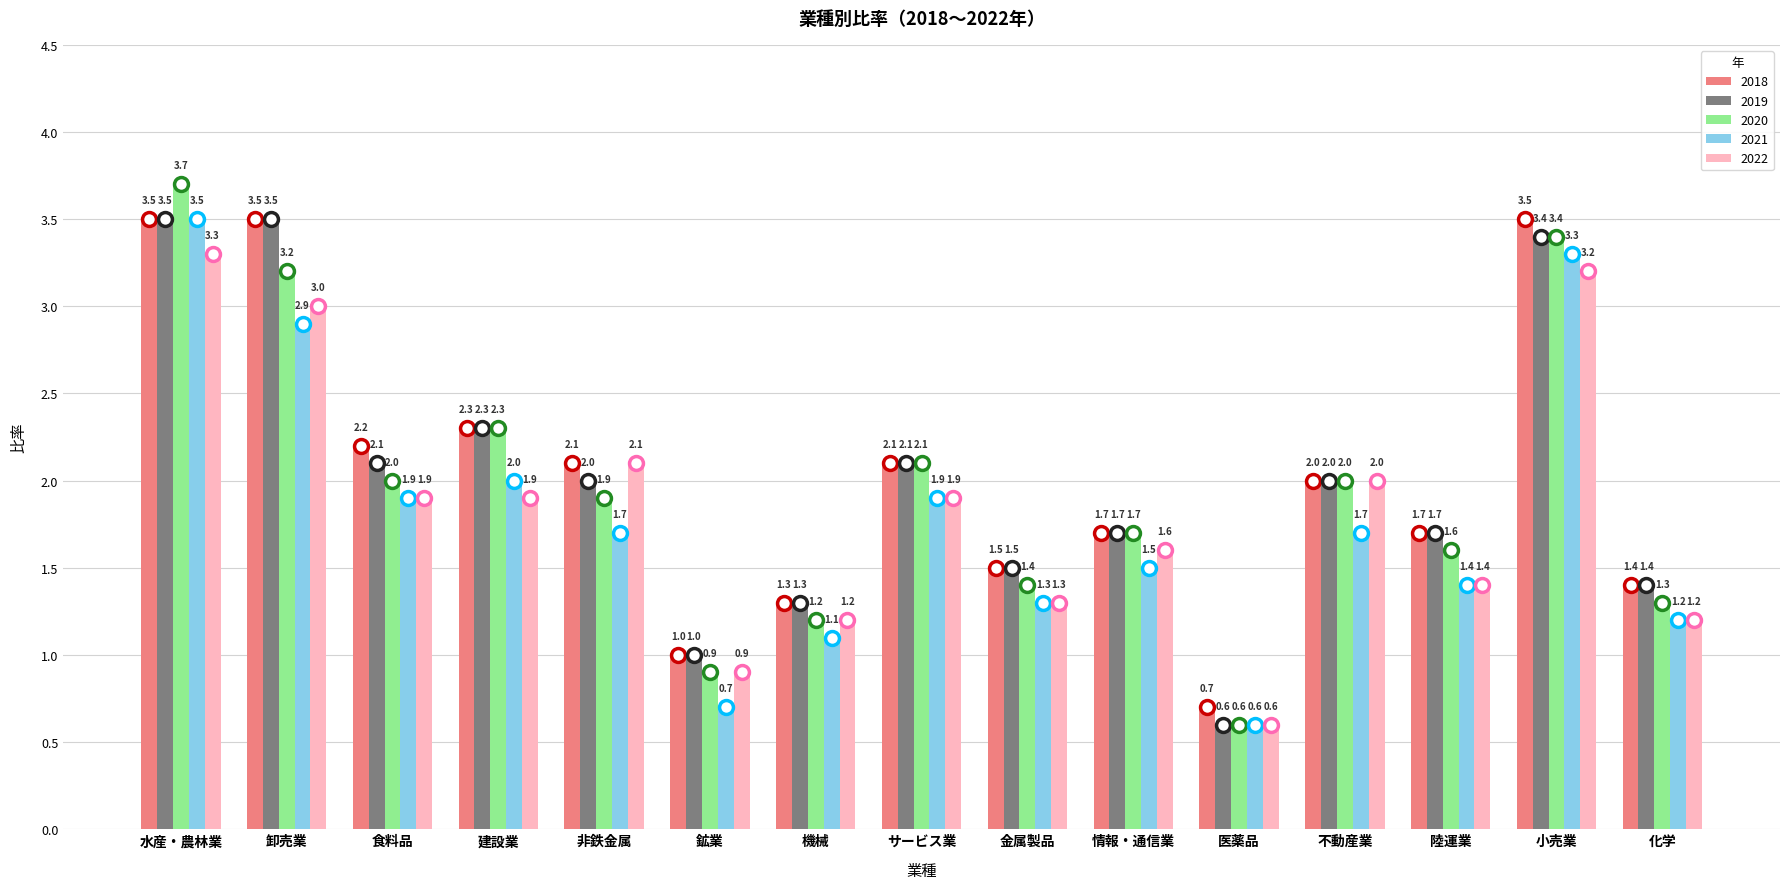

The value of 2018 at 食料品 is 2.2. True or false?

True